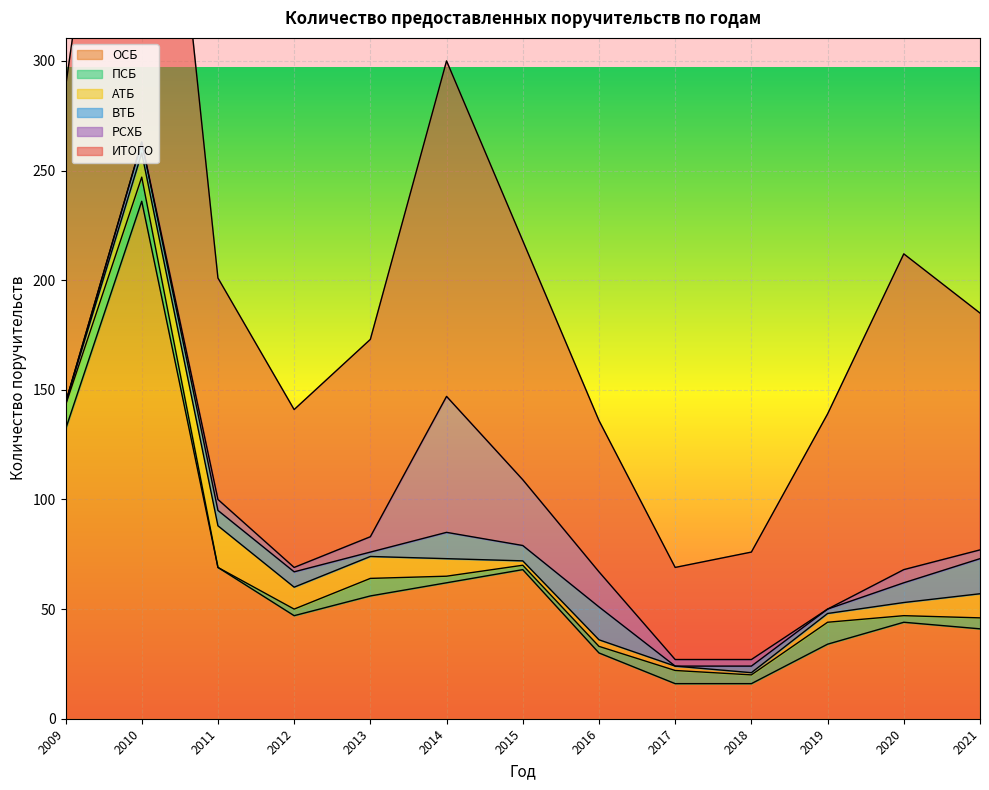

Read the АТБ value at 2012, to the nearest 5.

10